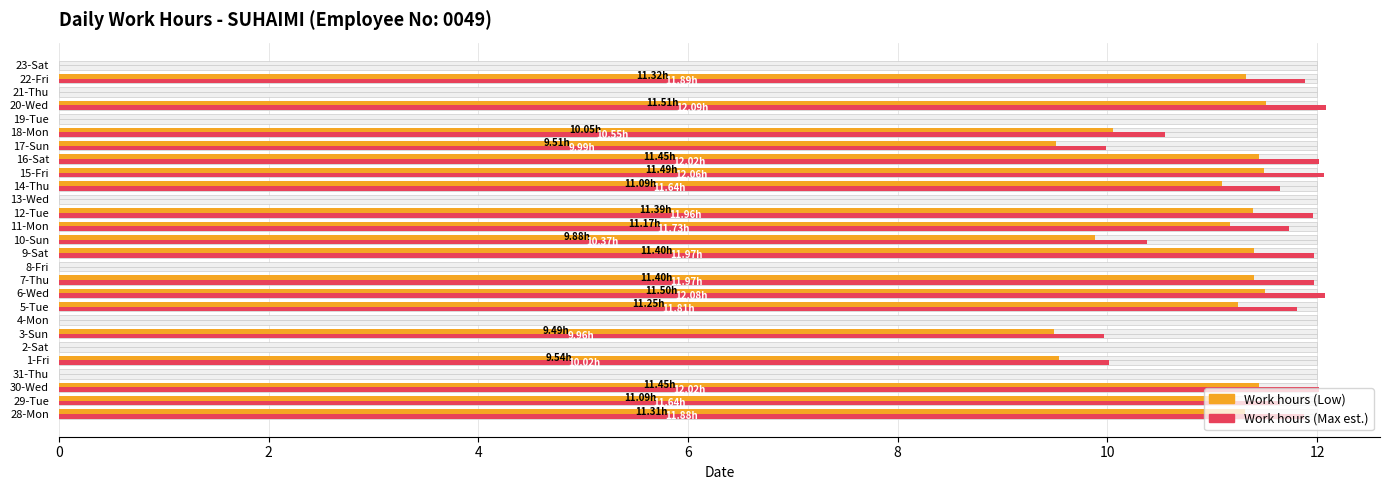

Does the chart contain any negative values?

No